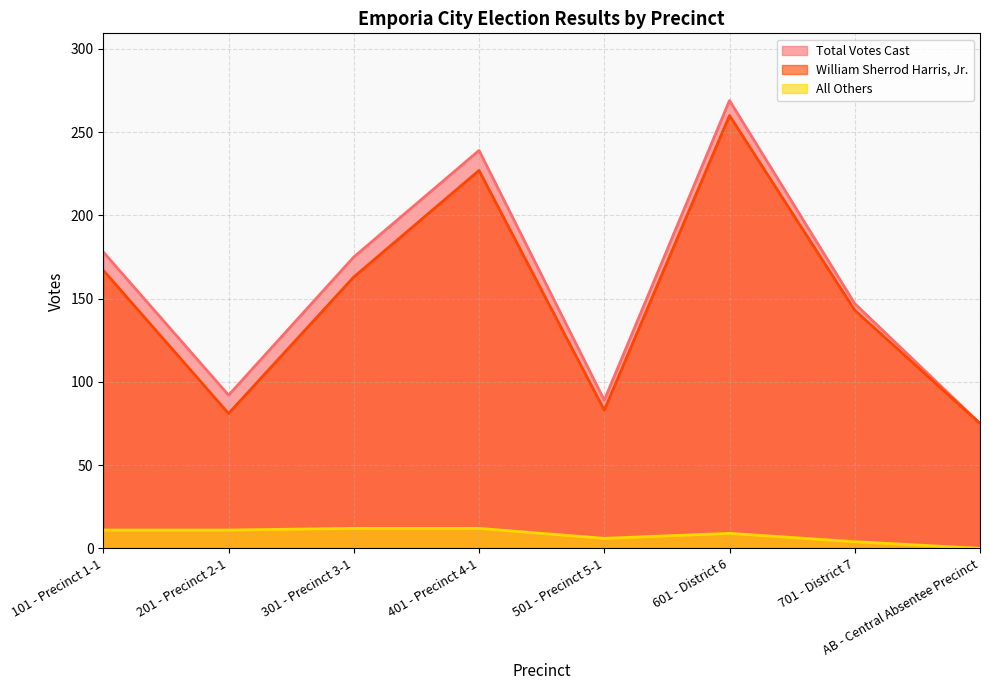

Reading left to right, transcribe all the data shown in this chart.

William Sherrod Harris, Jr.: 101 - Precinct 1-1=167	201 - Precinct 2-1=81	301 - Precinct 3-1=163	401 - Precinct 4-1=227	501 - Precinct 5-1=83	601 - District 6=260	701 - District 7=143	AB - Central Absentee Precinct=75
All Others: 101 - Precinct 1-1=11	201 - Precinct 2-1=11	301 - Precinct 3-1=12	401 - Precinct 4-1=12	501 - Precinct 5-1=6	601 - District 6=9	701 - District 7=4	AB - Central Absentee Precinct=0
Total Votes Cast: 101 - Precinct 1-1=178	201 - Precinct 2-1=92	301 - Precinct 3-1=175	401 - Precinct 4-1=239	501 - Precinct 5-1=89	601 - District 6=269	701 - District 7=147	AB - Central Absentee Precinct=75